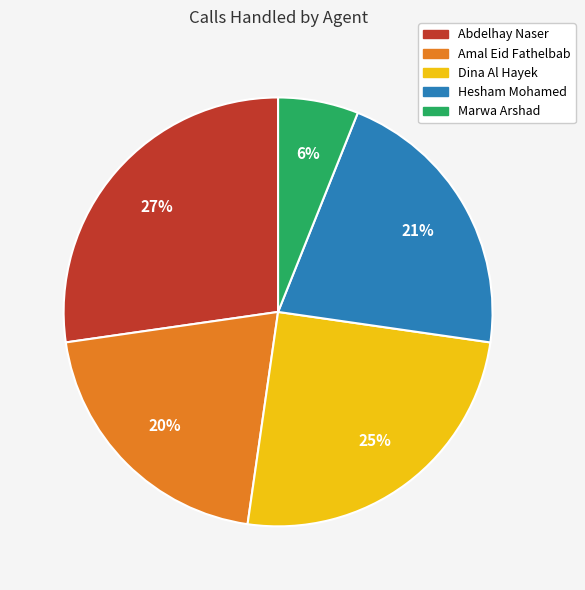

Count the number of slices in the pie.

5